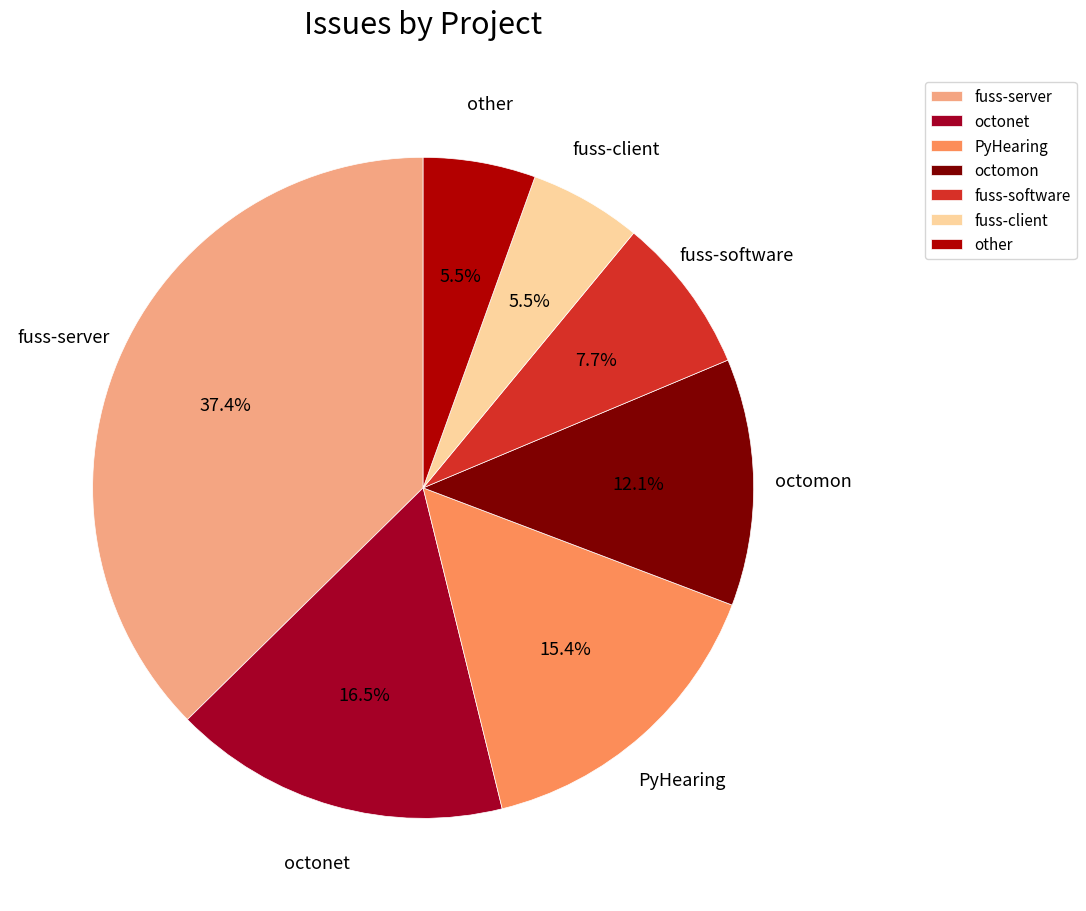

How many slices are in this pie chart?

7